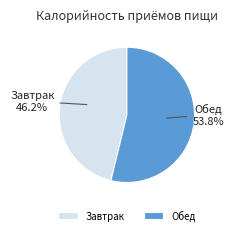

Count the number of slices in the pie.

2